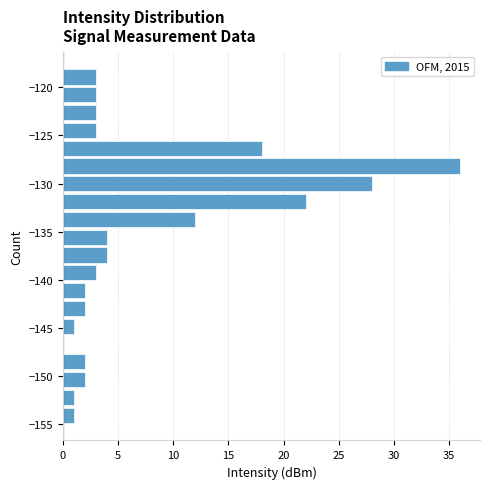

Read against the y-axis, roughly where is the centre of the longest bar?

-128.0